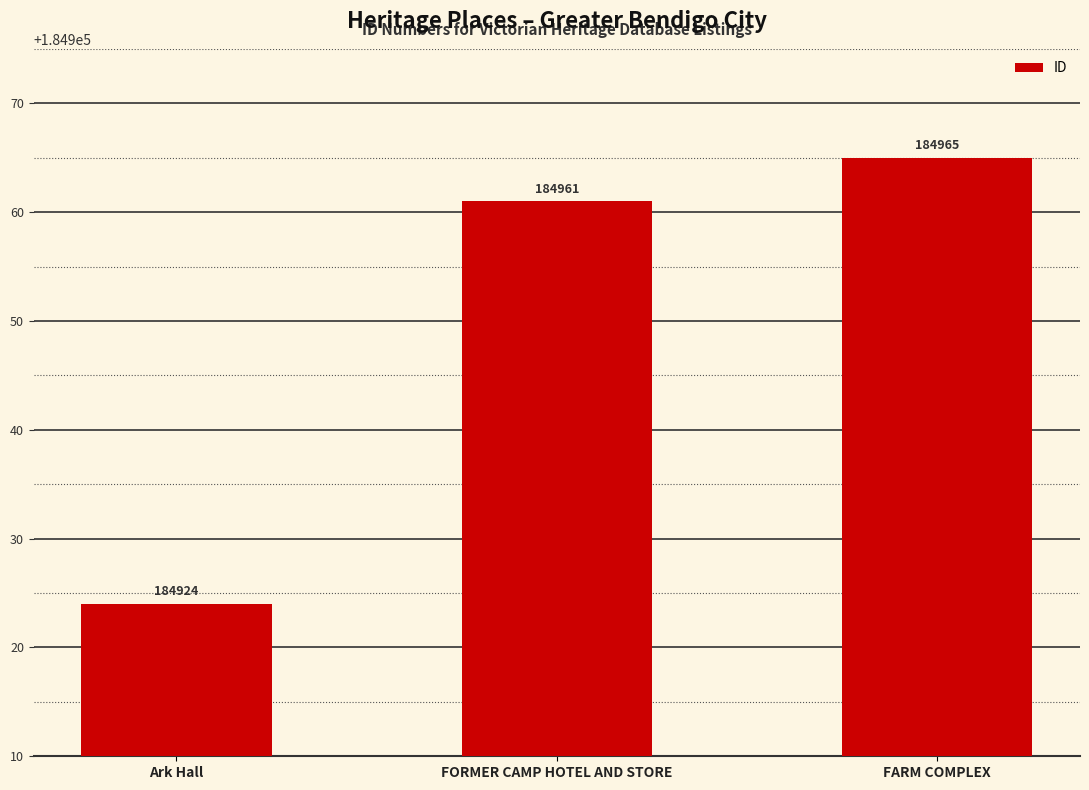

At which category does the chart reach its peak across all series?

FARM COMPLEX